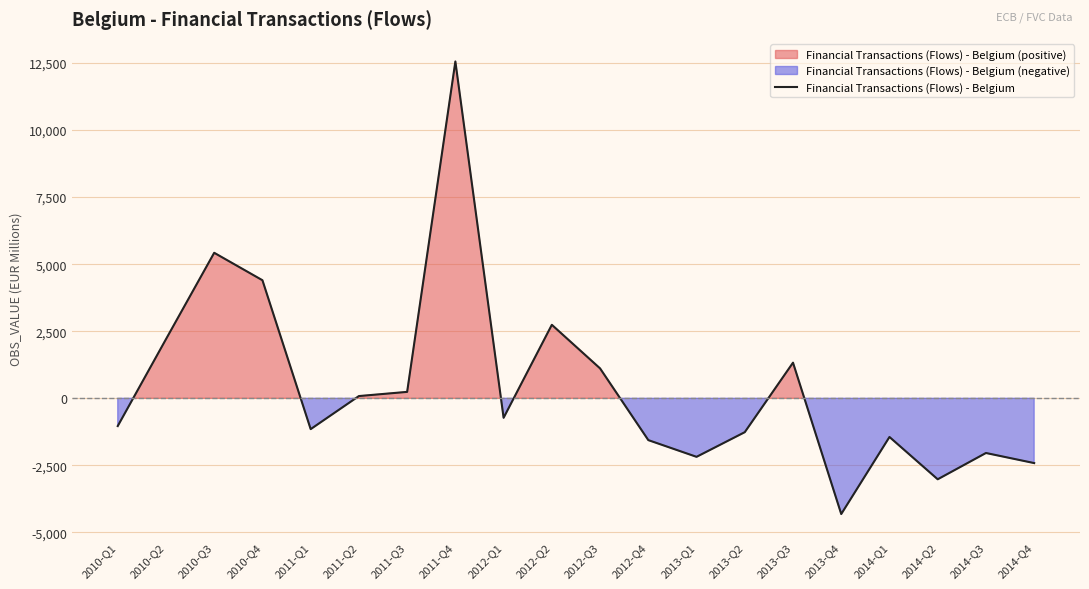

Does the chart have visible grid lines?

Yes